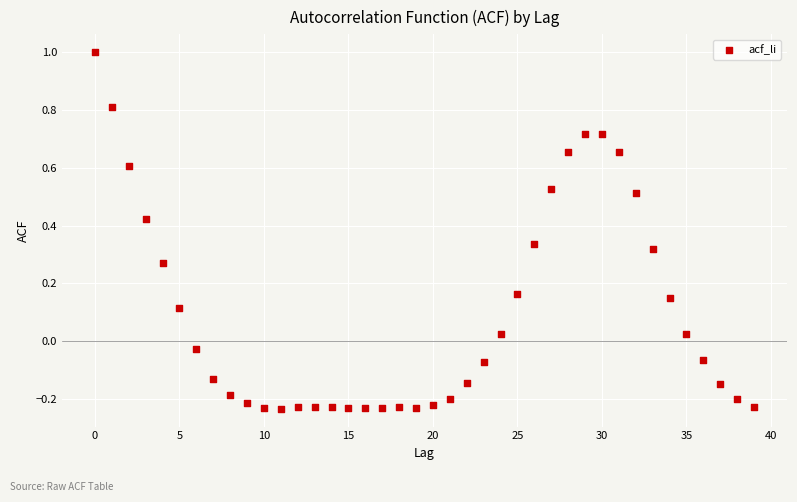

What is the range of Y values (max minus min)?

1.2